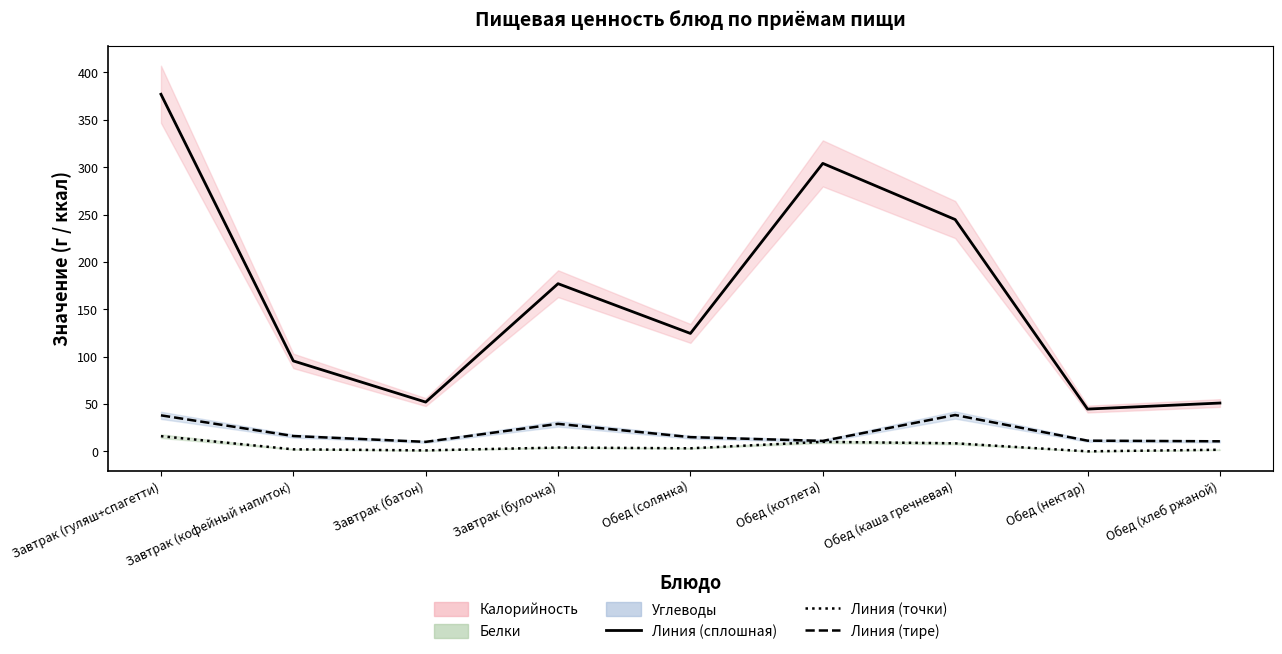

At how many categories does at least one series exceed 333?

1